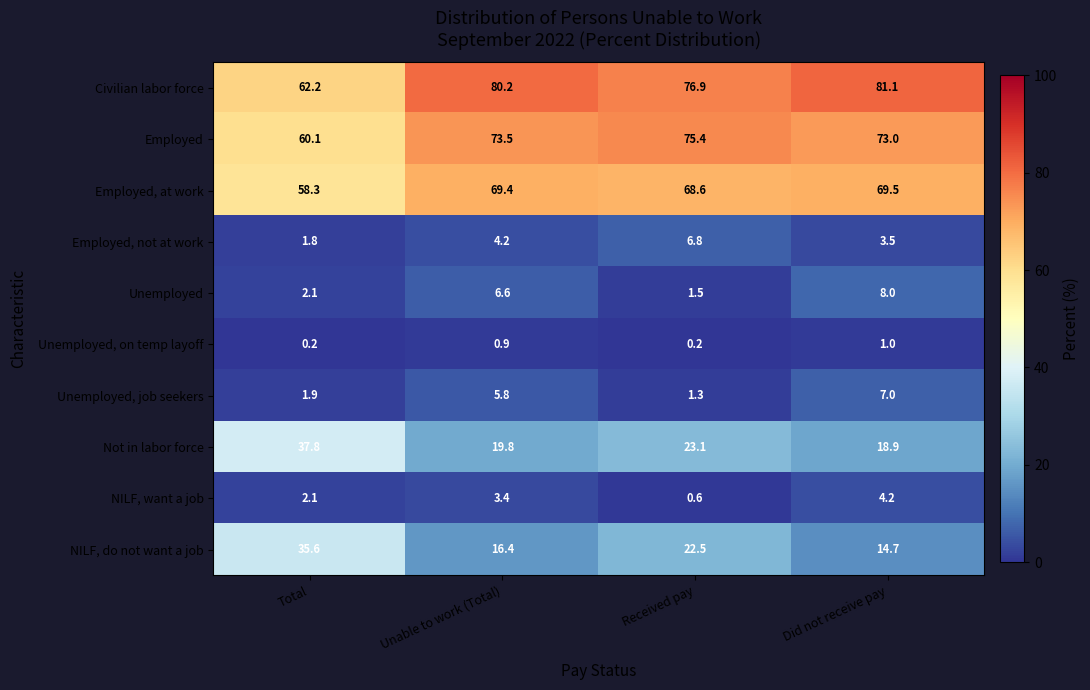

What is the maximum value shown in the chart?

81.1